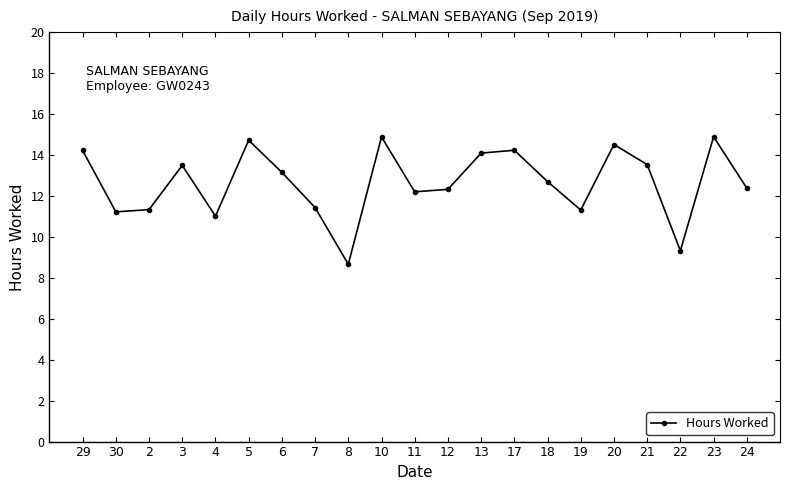

What is the value of the 9th point from the left?

8.7